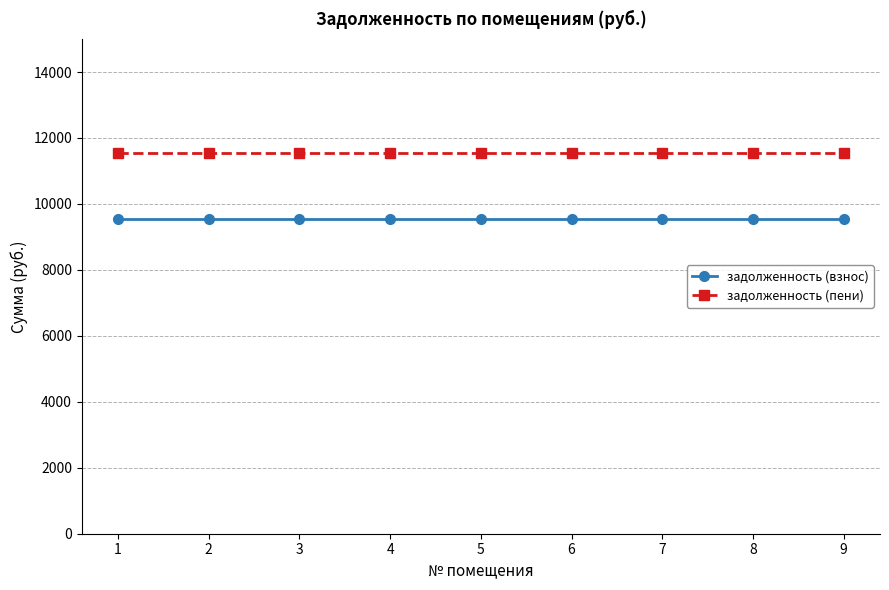

What is the average value of the задолженность (пени) series?

11550.7